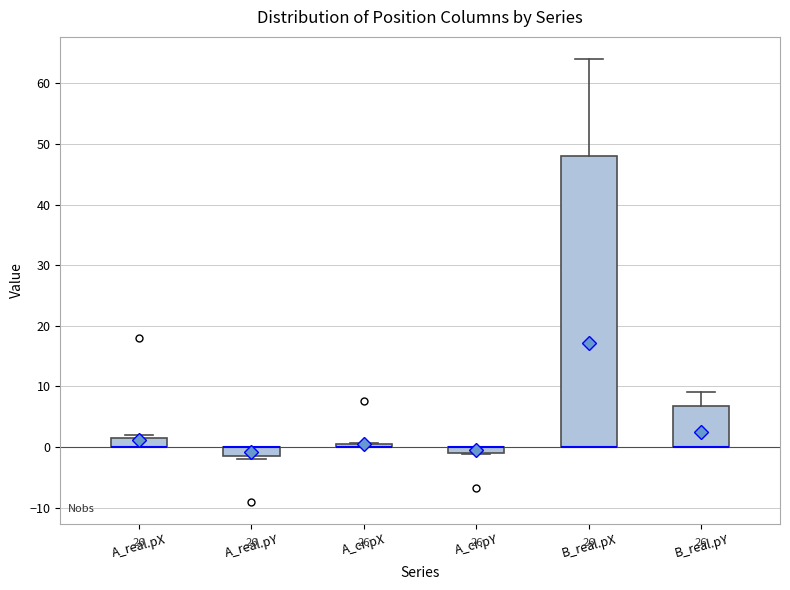

Comparing the boxes themselves (not the whiskers), which one is the tallest?

B_real.pX